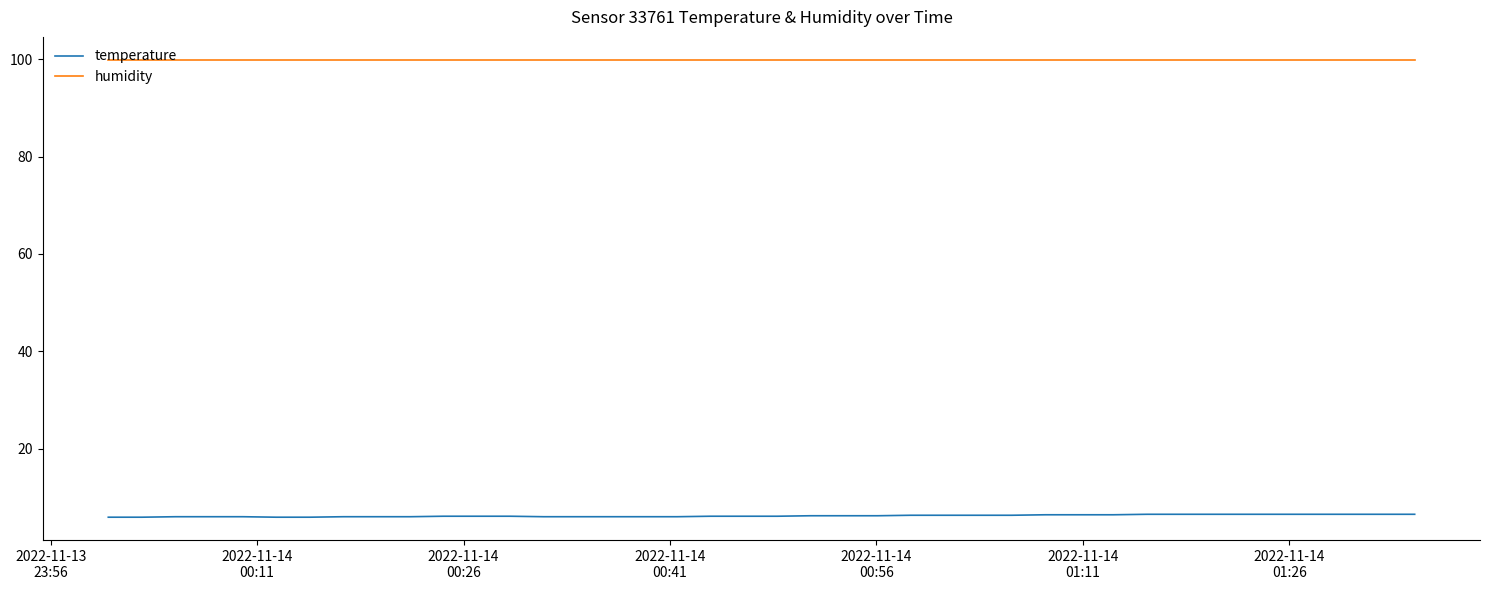

What is the lowest value of the humidity series?

99.9